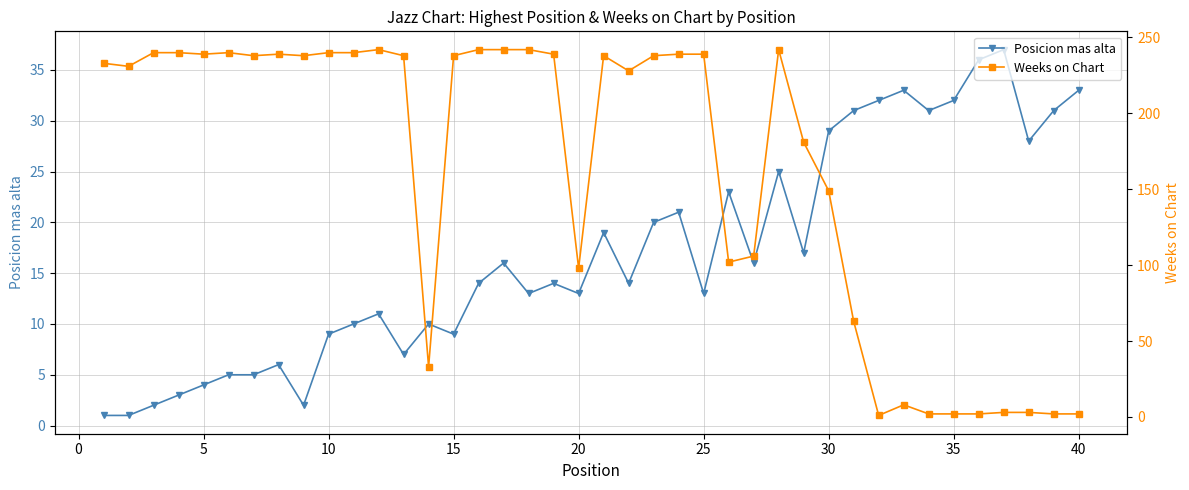

True or false: Weeks on Chart and Posicion mas alta cross at least once.

True